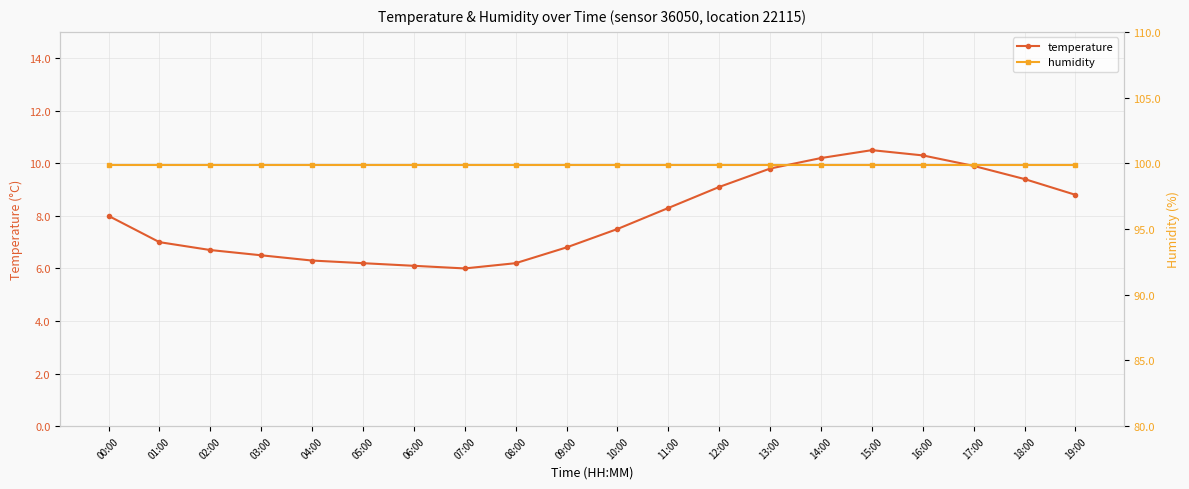

At which category does temperature reach its first local valley?

07:00